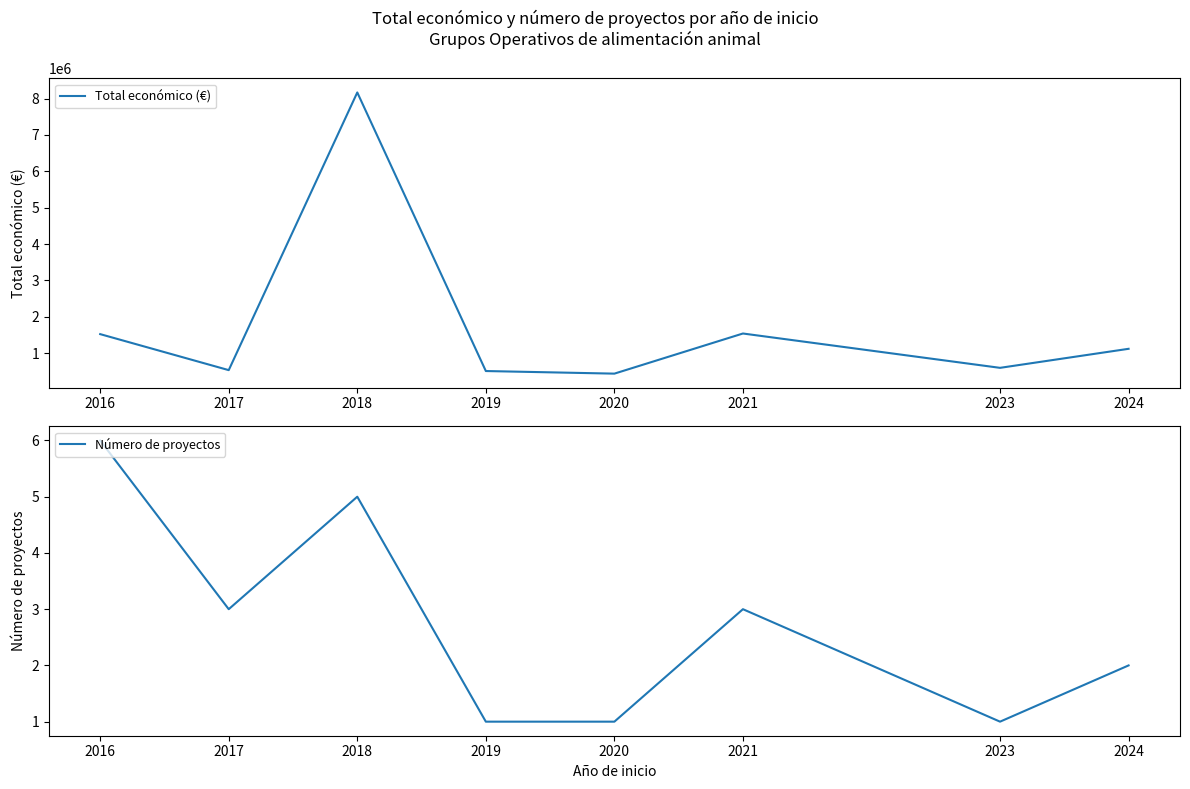

What is the spread (max minus min) of values at 2023?

598908